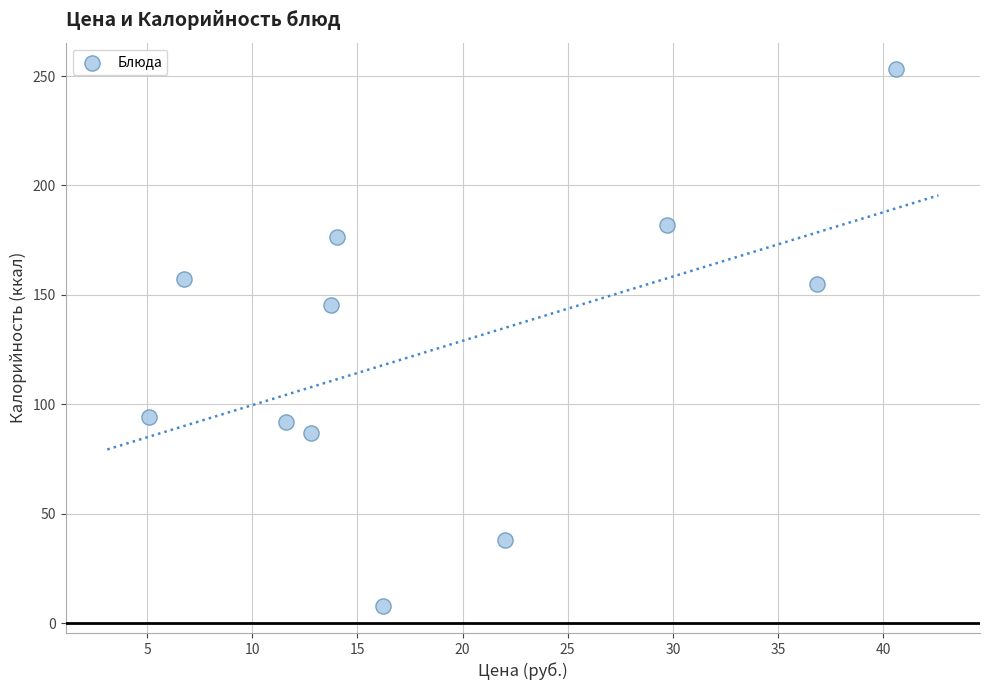

What Y value in the scatter plot is closest to 130?

145.5